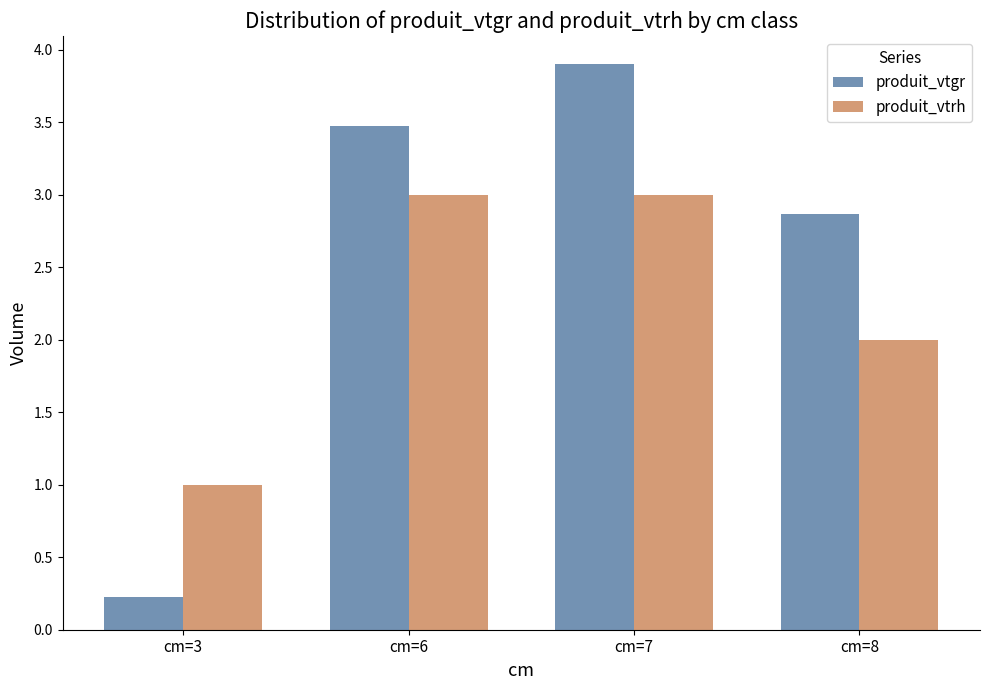

Is the value of produit_vtrh at cm=3 greater than the value of produit_vtgr at cm=3?

Yes